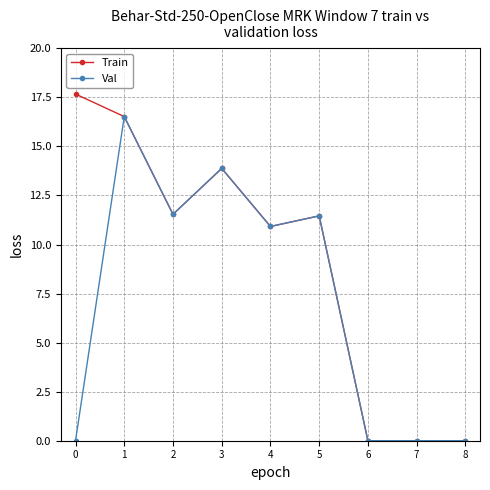

Which series has the largest range (max minus min)?

Train